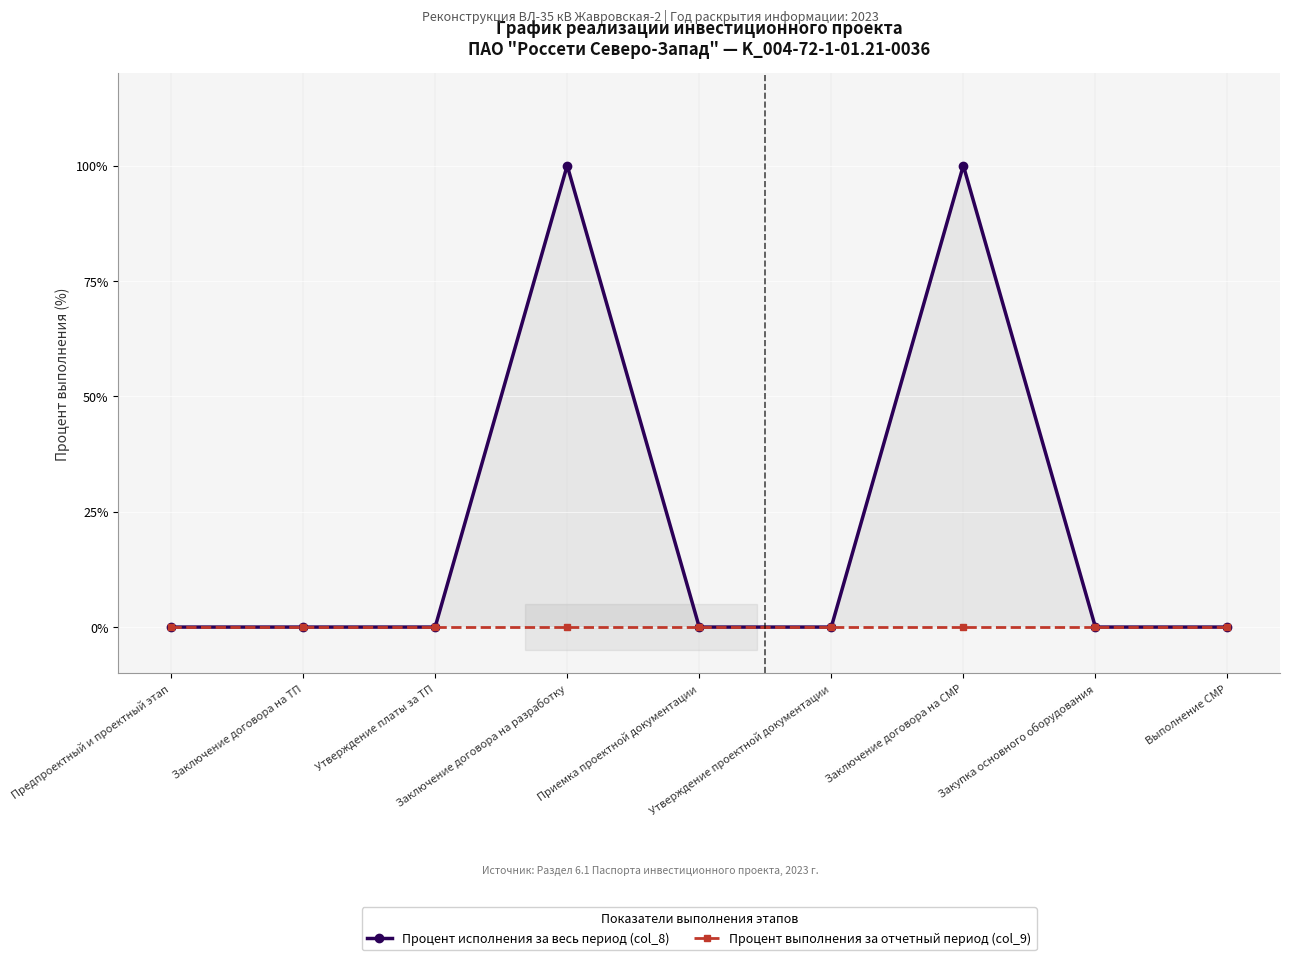

At which label is Процент выполнения за отчетный период (col_9) closest to 0?

Предпроектный и проектный этап